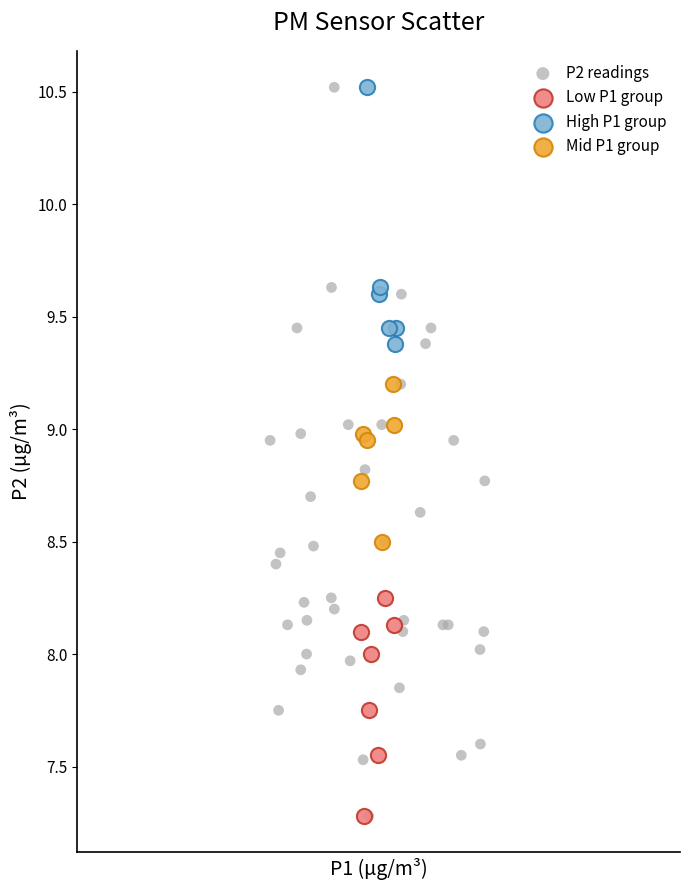

Which series has the widest spread of Y values?

P2 readings